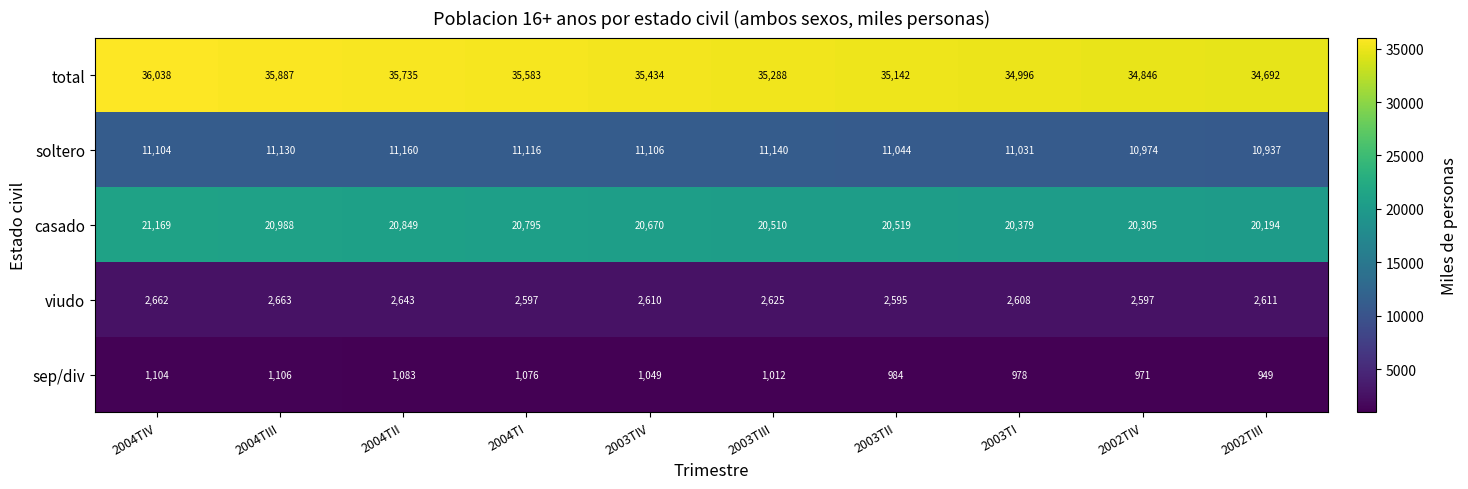

Read the sep/div value at 2004TIII, to the nearest 10.

1110